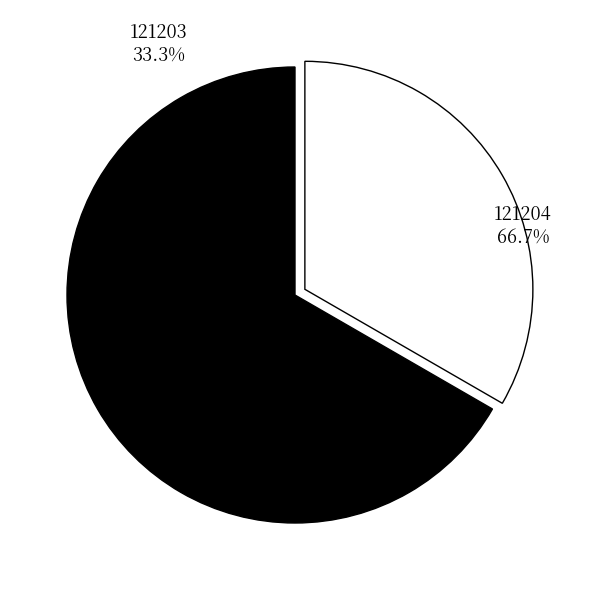

True or false: 121203 accounts for 28% of the total.

False